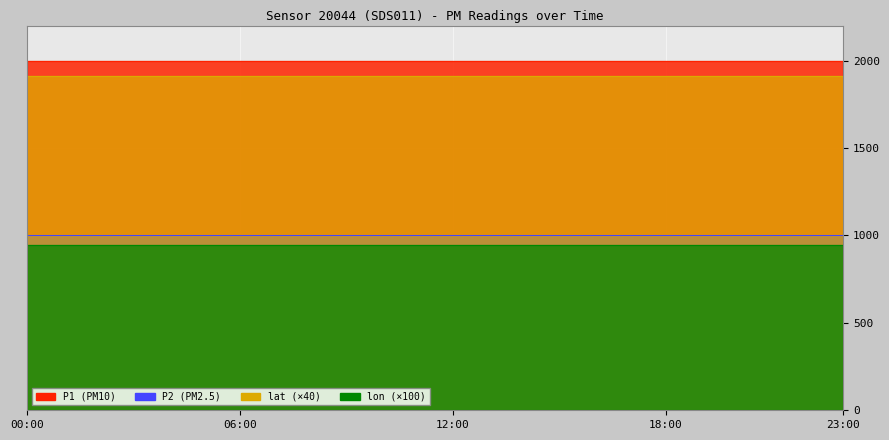

Which category has the highest value across all series?

00:00